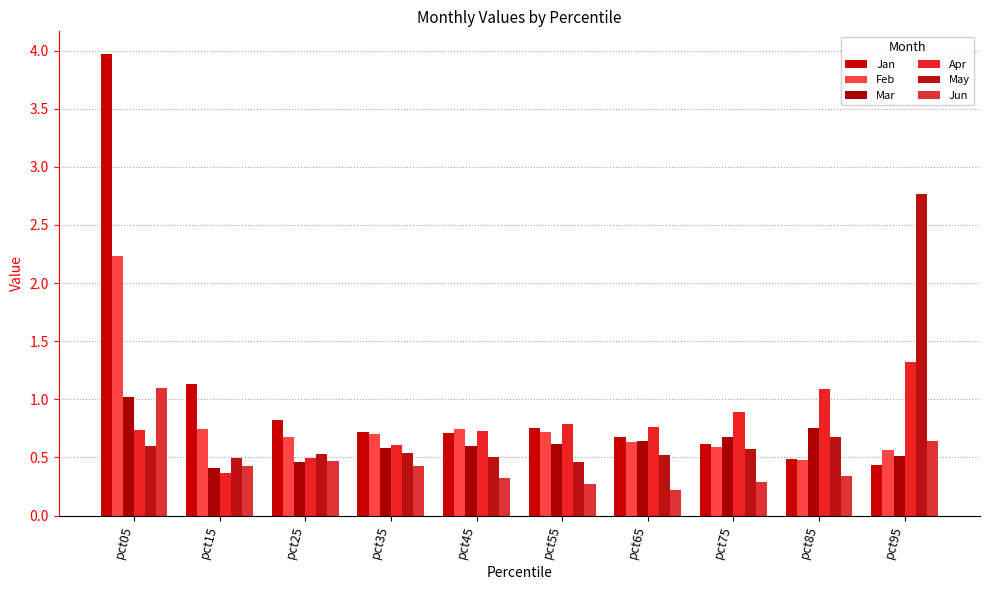

At which category is the sum across all series the highest?

pct05